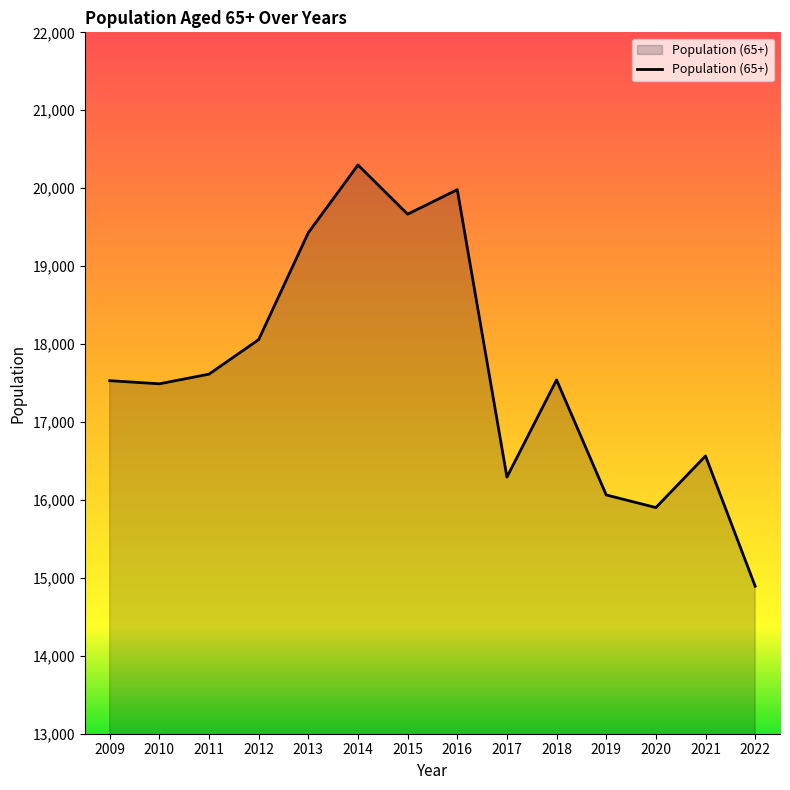

Read the value at 2014, to the nearest 10.

20300